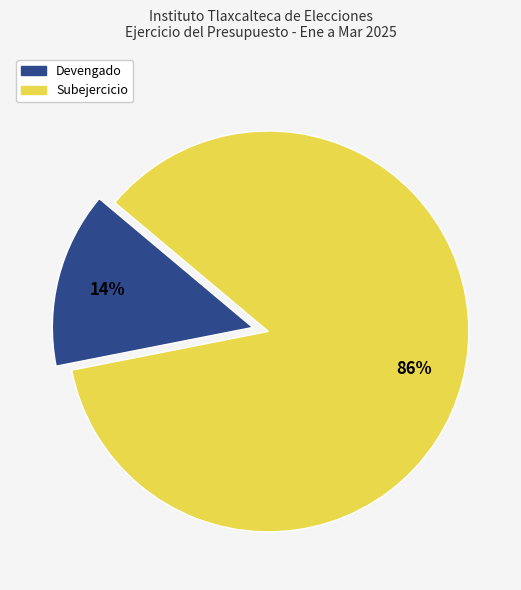

Does any single category account for the majority?

Yes